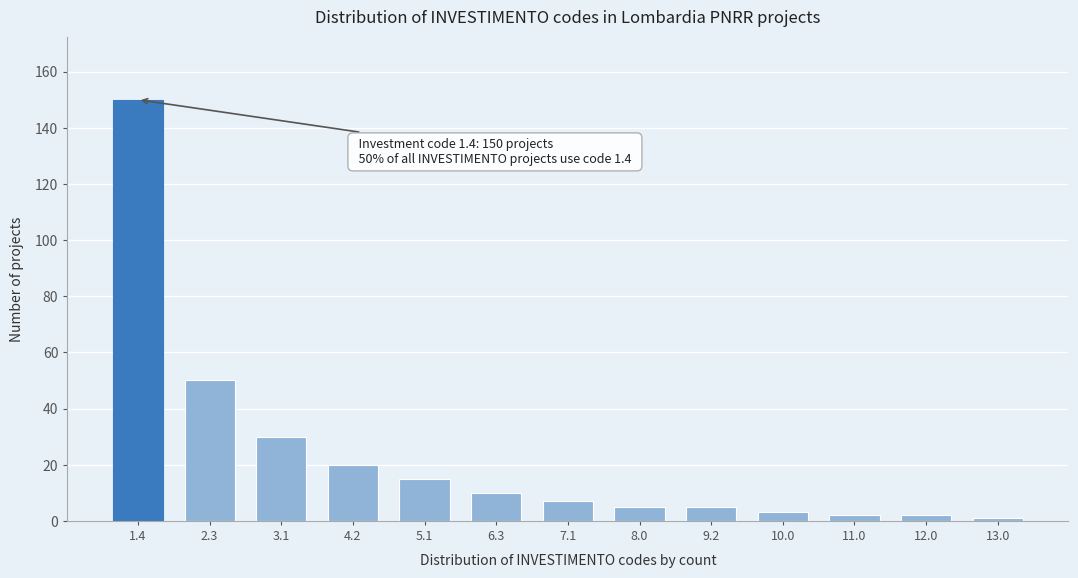

Reading right to left, what are all the values shown in this chart?

1	2	2	3	5	5	7	10	15	20	30	50	150